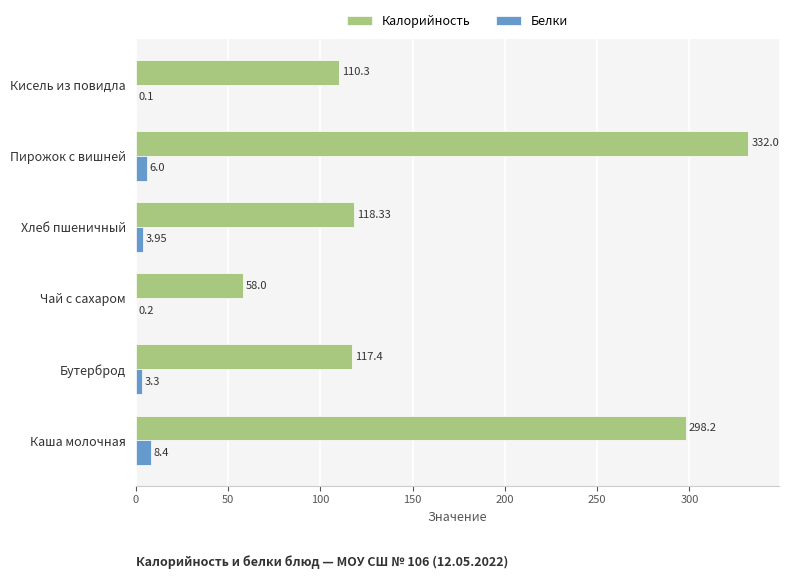

Which series has the largest total across all categories?

Калорийность